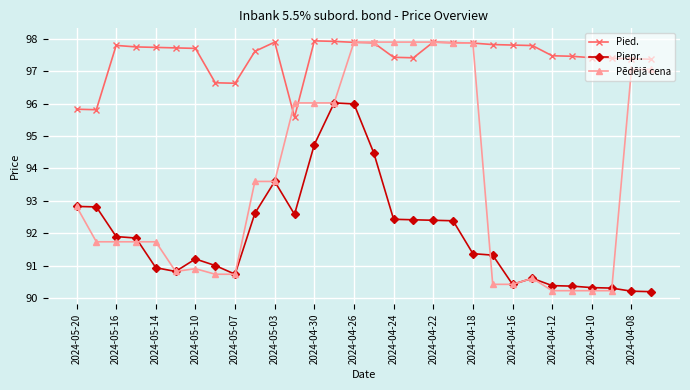

Which series has the largest total across all categories?

Pied.